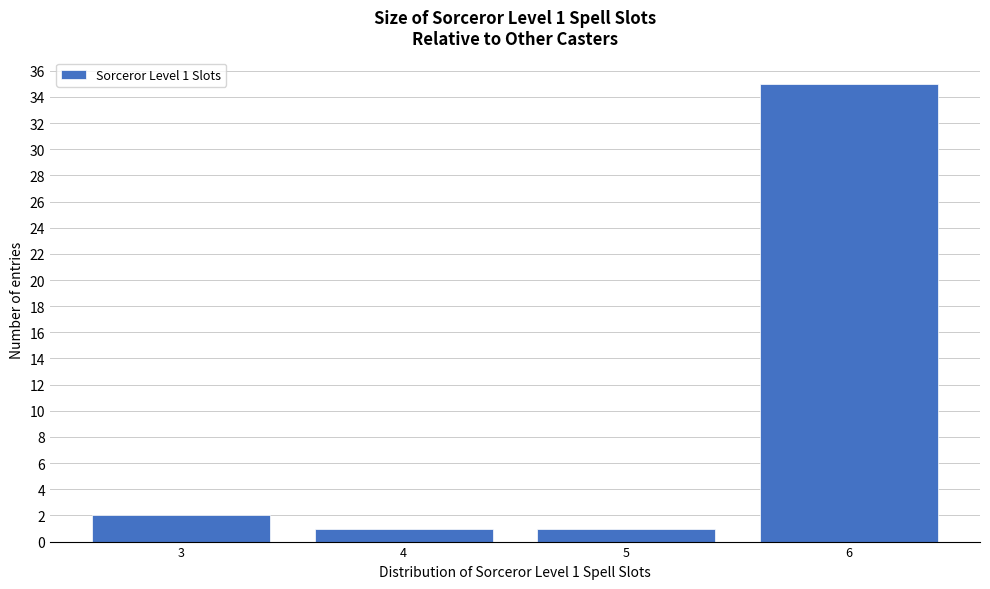

Which range on the x-axis has the tallest bar?

5.5 to 6.5